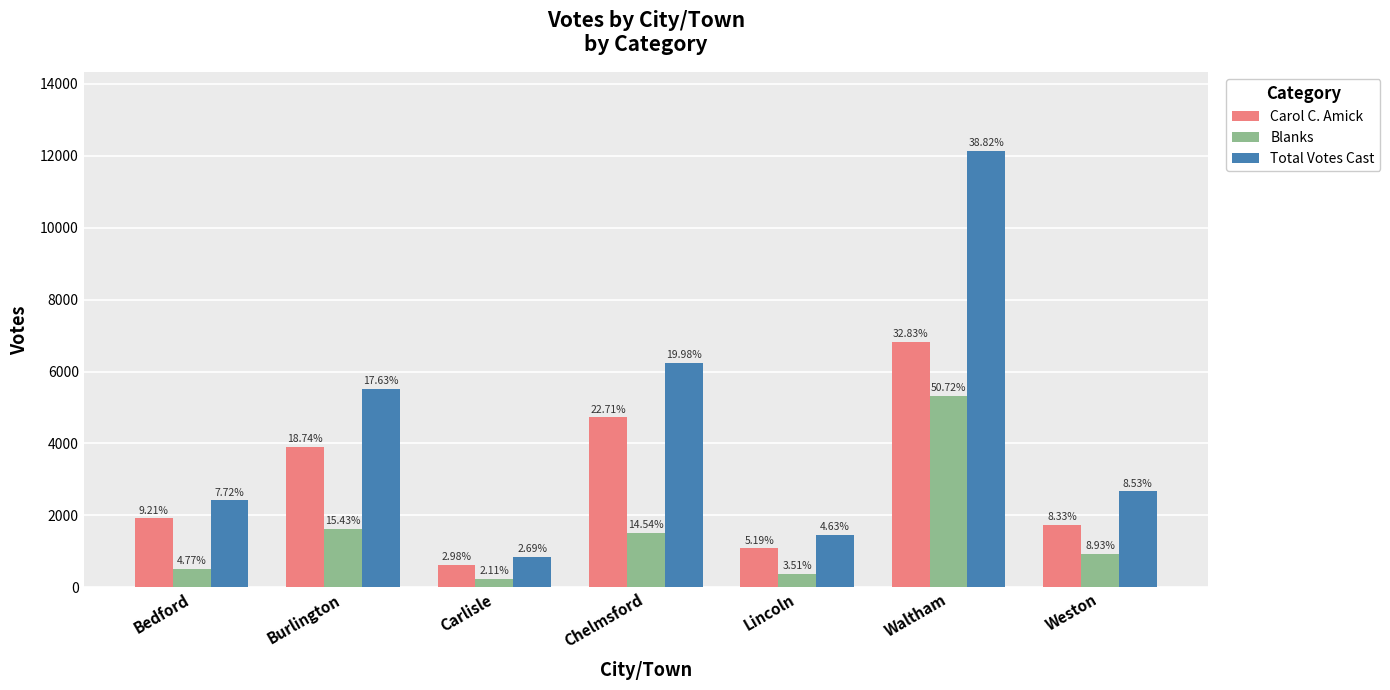

What are all the series names shown in the legend?

Carol C. Amick, Blanks, Total Votes Cast